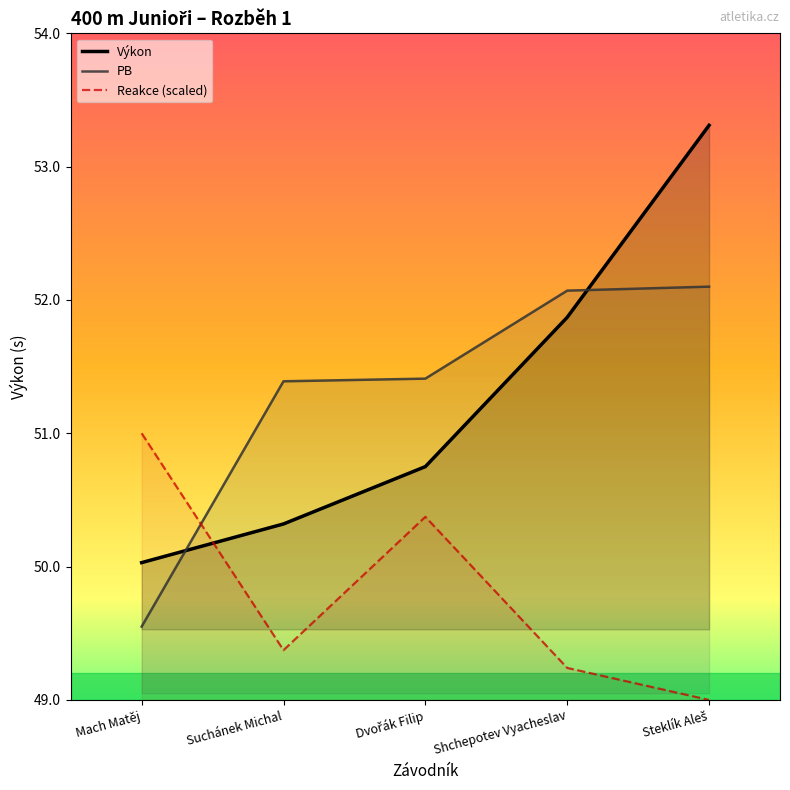

True or false: PB has a value of 21.8 at Dvořák Filip.

False